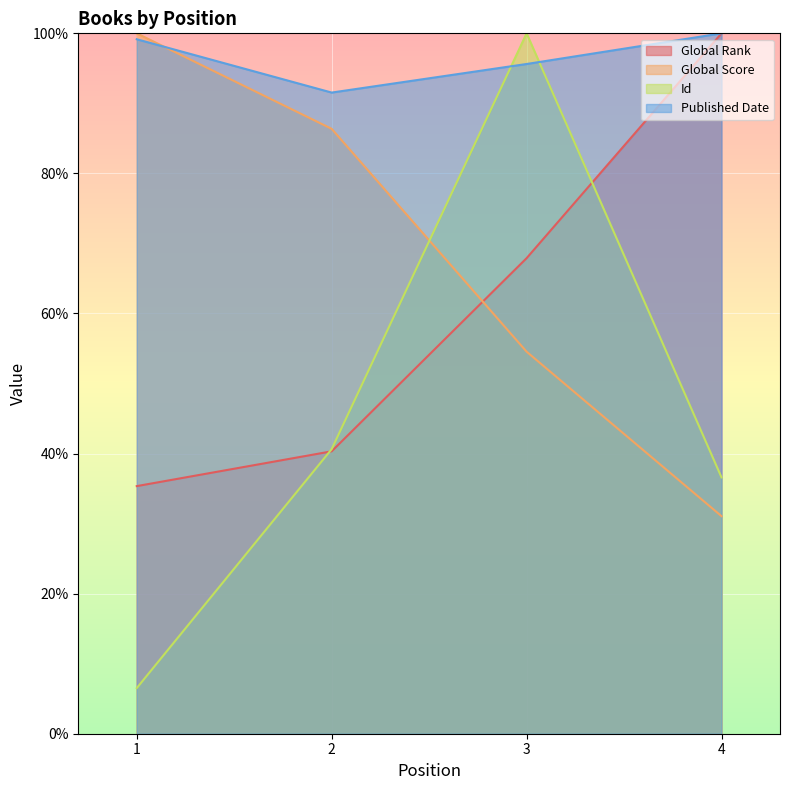

Read the Global Rank value at 4.

100.0